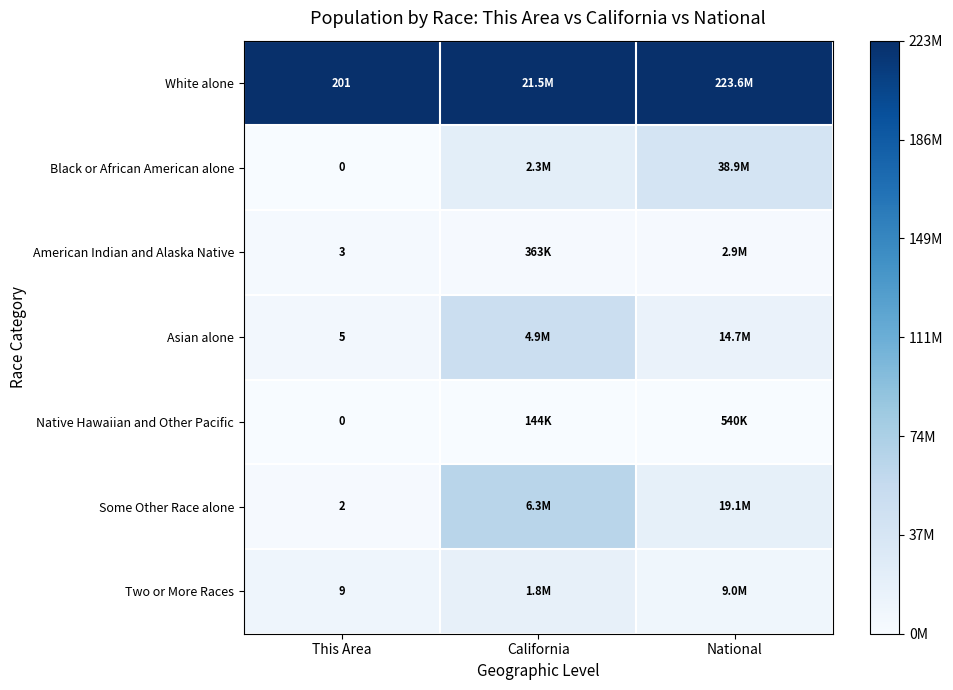

At how many categories does at least one series exceed 0?

3